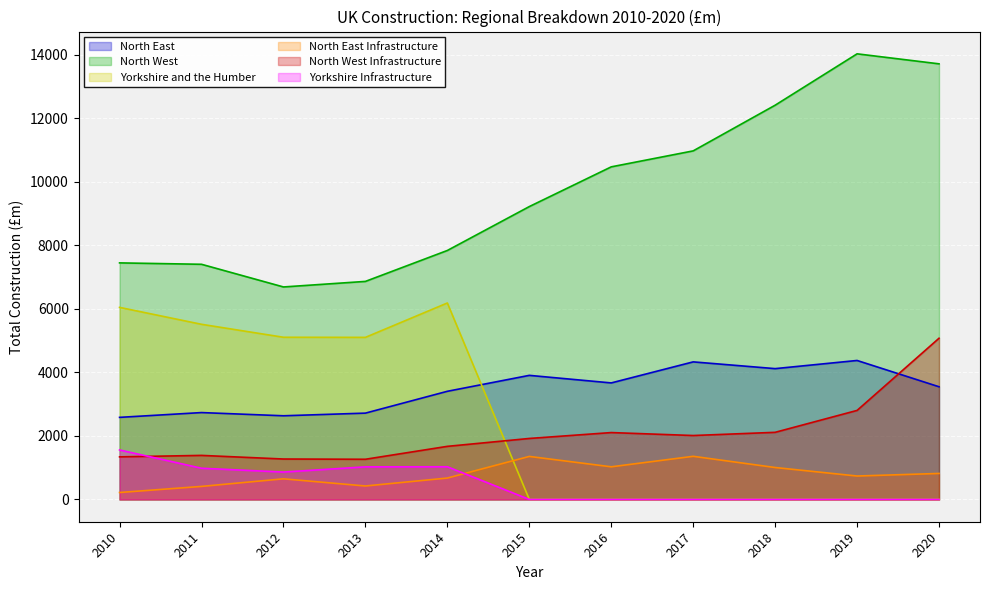

At how many categories does at least one series exceed 5336?

11